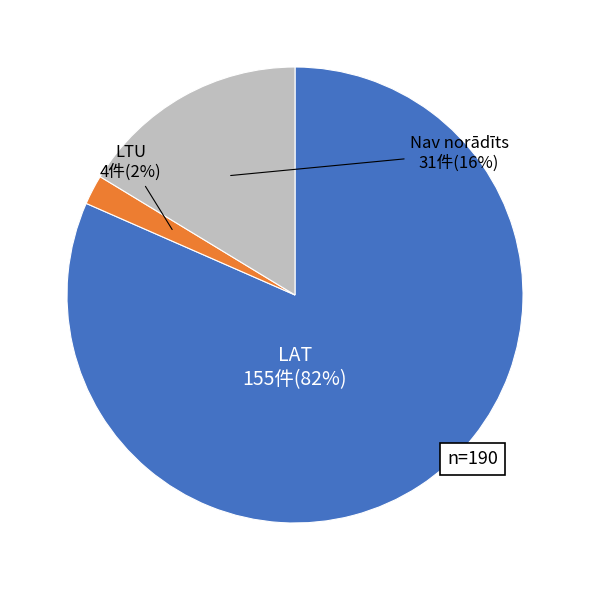

To the nearest percent, what is the average slice percentage?

33%